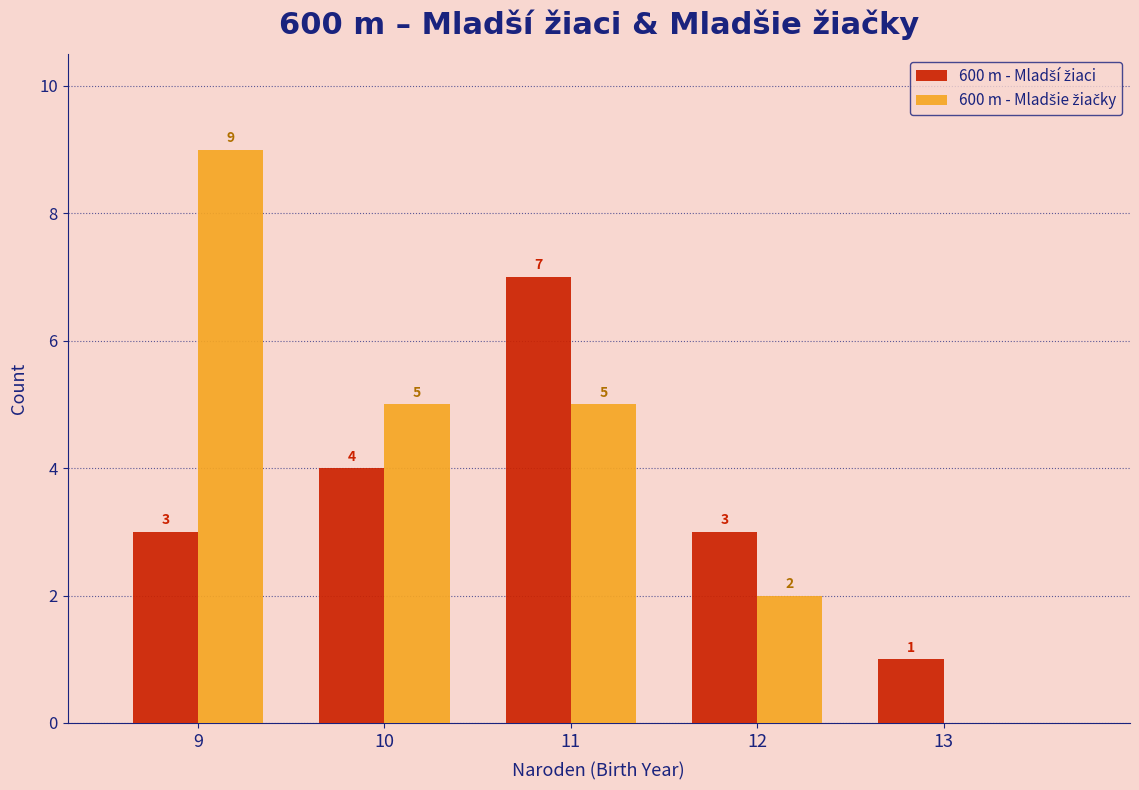

In the 600 m - Mladší žiaci series, which range on the x-axis has the tallest bar?

10.5 to 11.5